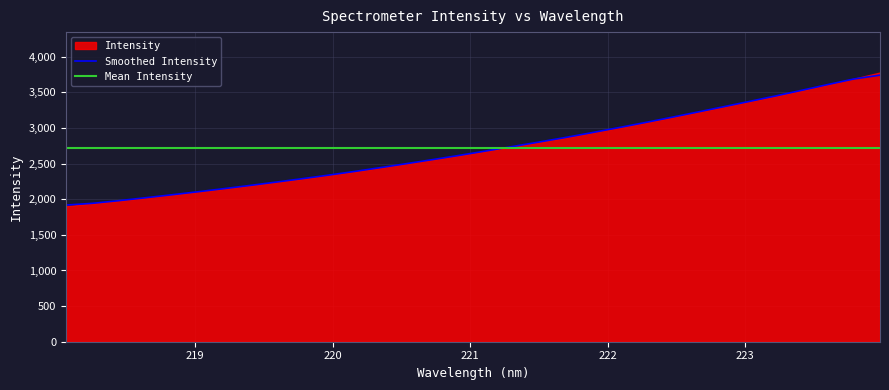

What is the maximum value shown in the chart?

3742.6